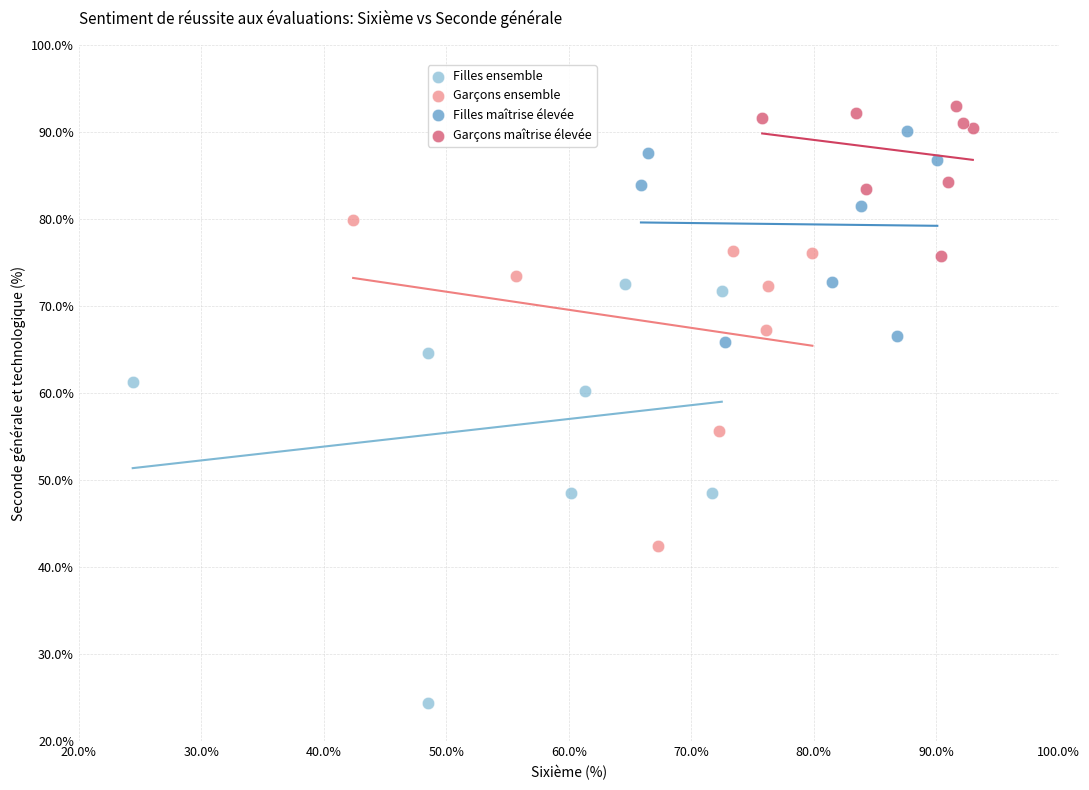

Which series contains the lowest Y value?

Filles ensemble